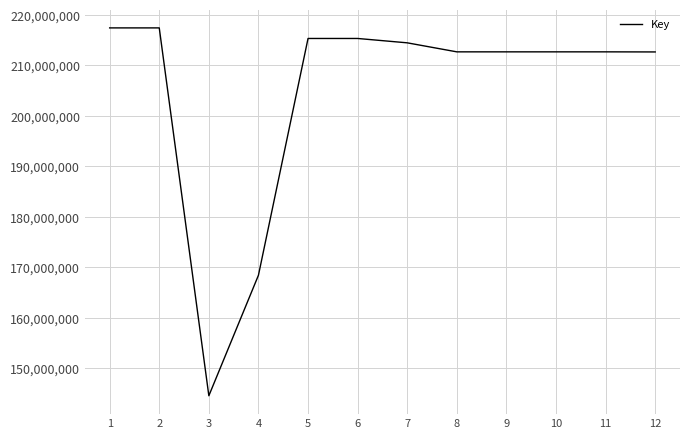

Read the value at 4, to the nearest 10.

168402820